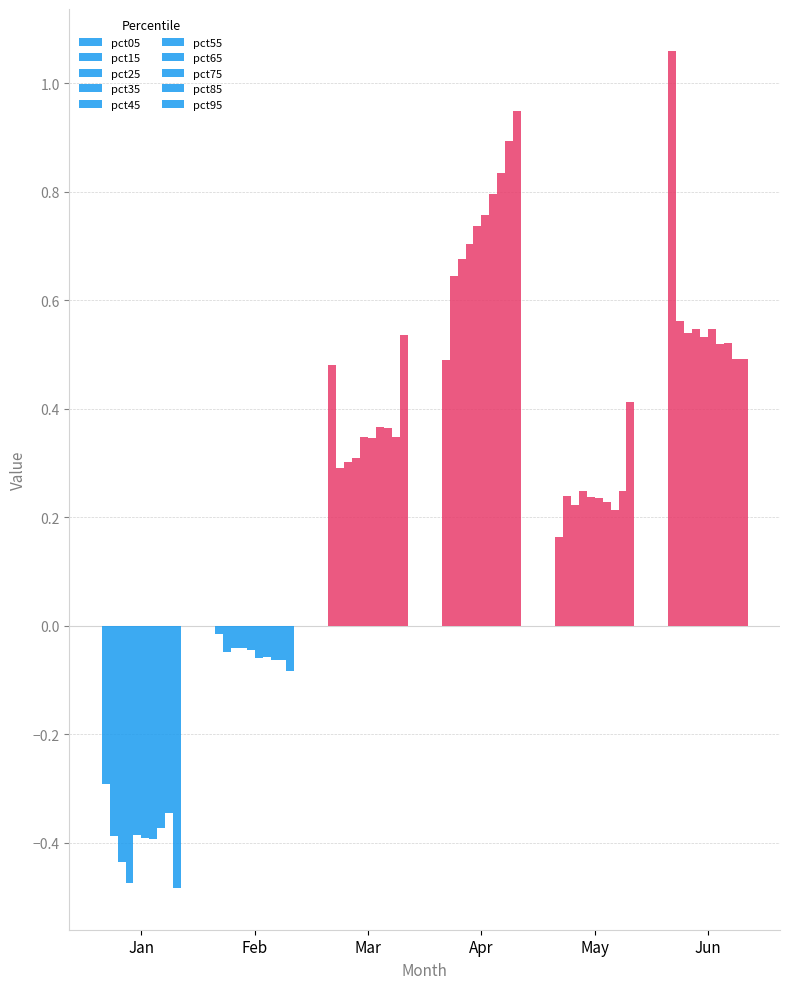

Does the chart contain stacked bars?

No